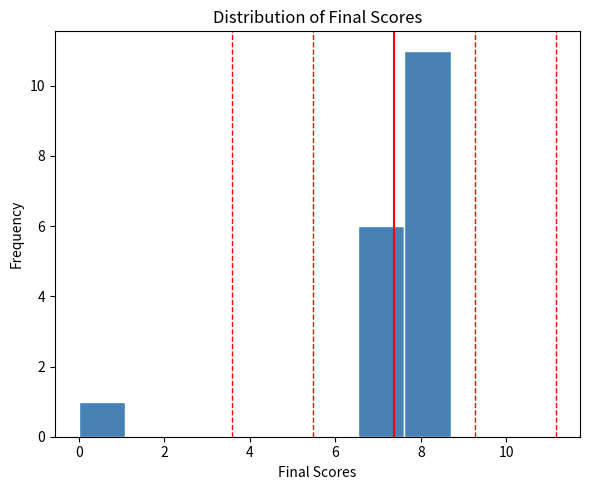

Which range on the x-axis has the tallest bar?

7.6 to 8.8